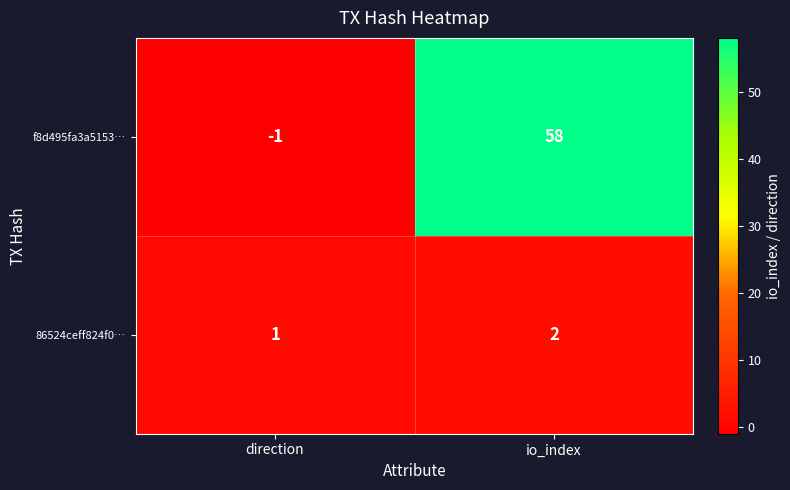

Reading right to left, list all the values displayed in this chart.

f8d495fa3a5153…: io_index=58	direction=-1
86524ceff824f0…: io_index=2	direction=1